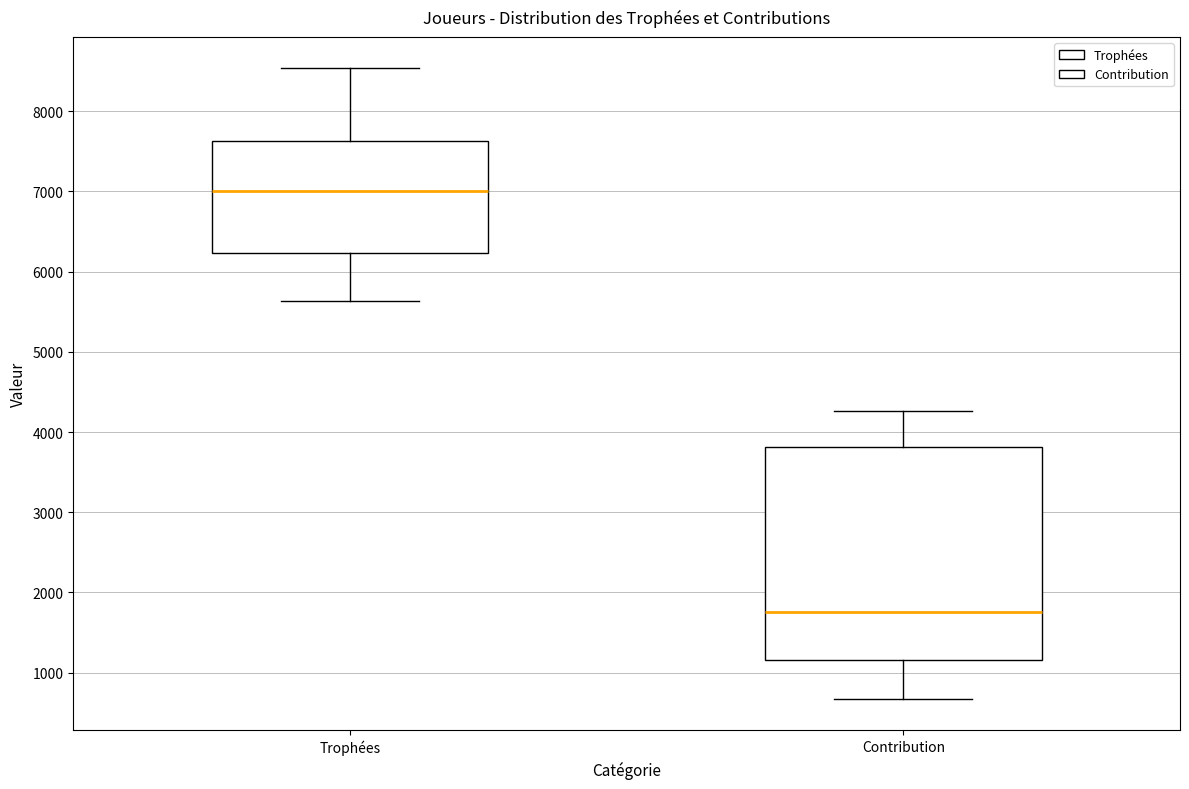

Reading left to right, transcribe this box plot: for each box, give where its median line is, the range the box spans, and where its two whiskers end, as read against the y-axis. The values are not printed on the chart, so give them approximately, as read against the axis.

Trophées: median 7000, box 6200 to 7600, whiskers 5600 to 8500
Contribution: median 1800, box 1200 to 3800, whiskers 700 to 4300